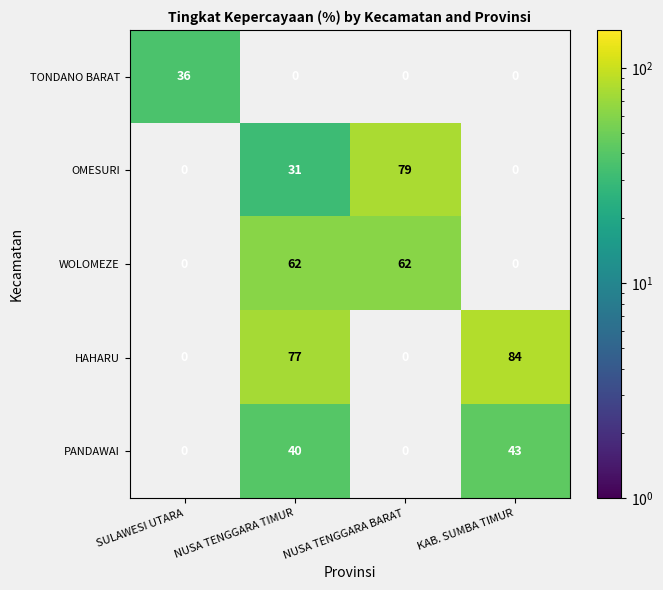

What is the greatest value displayed?

84.0